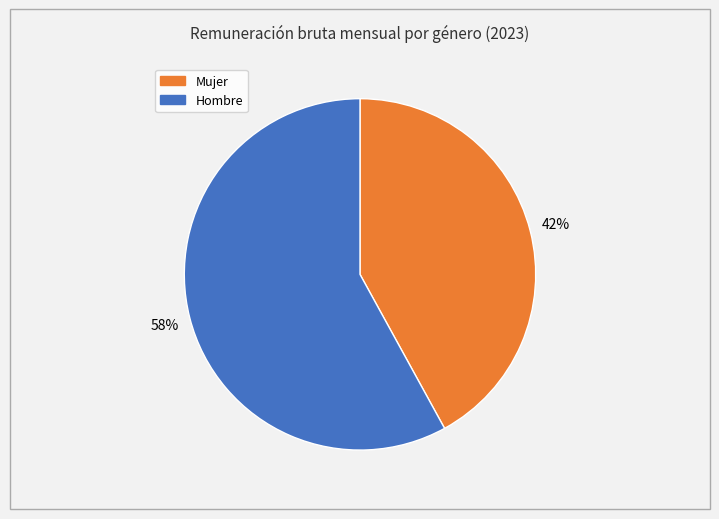

To the nearest percent, what is the difference between the largest and smallest slice percentages?

16%